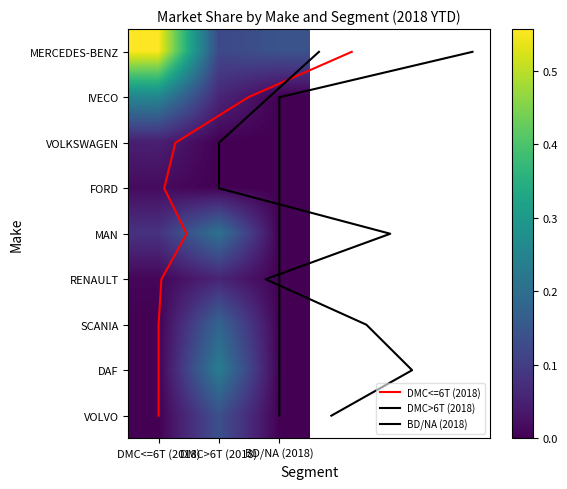

How many categories are shown in the chart?

3